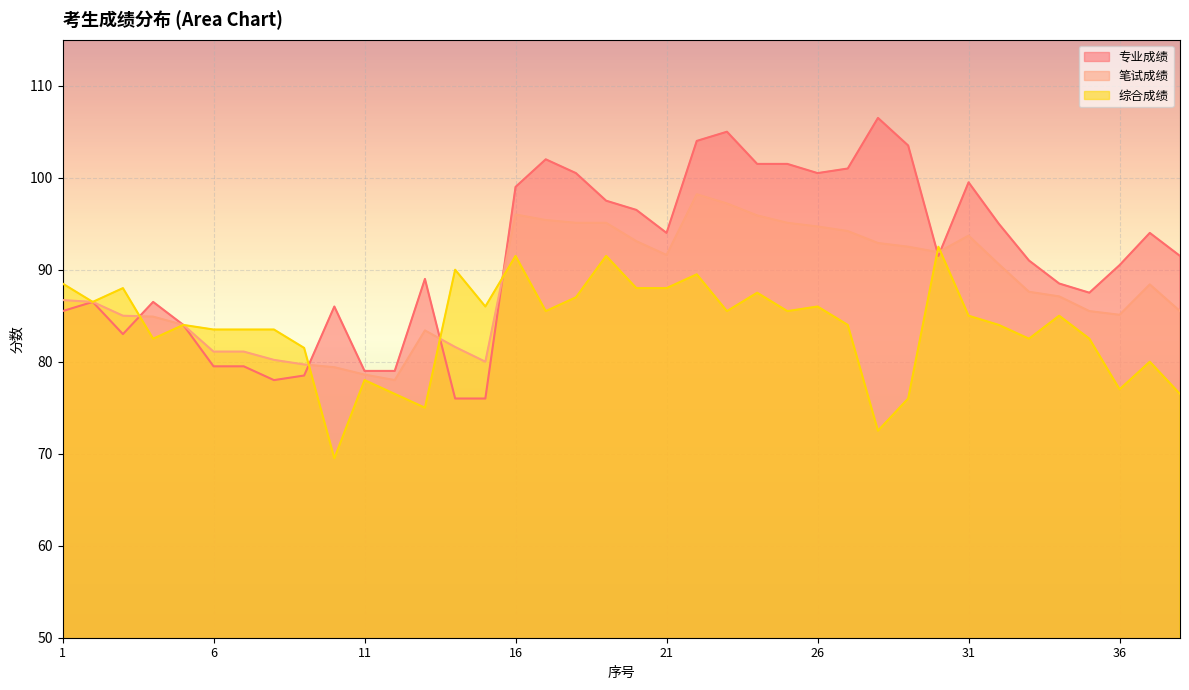

The value of 综合成绩 at 28 is 72.5. True or false?

True